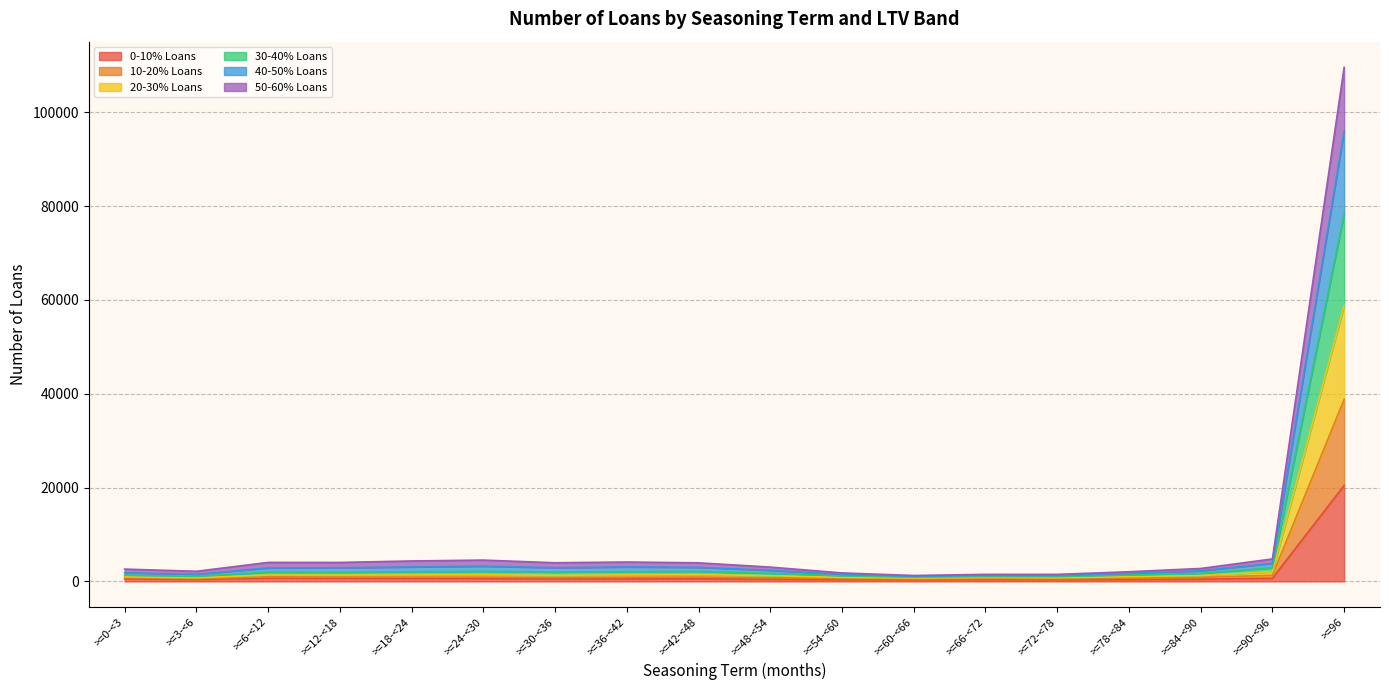

True or false: 10-20% Loans and 40-50% Loans intersect in this chart.

False